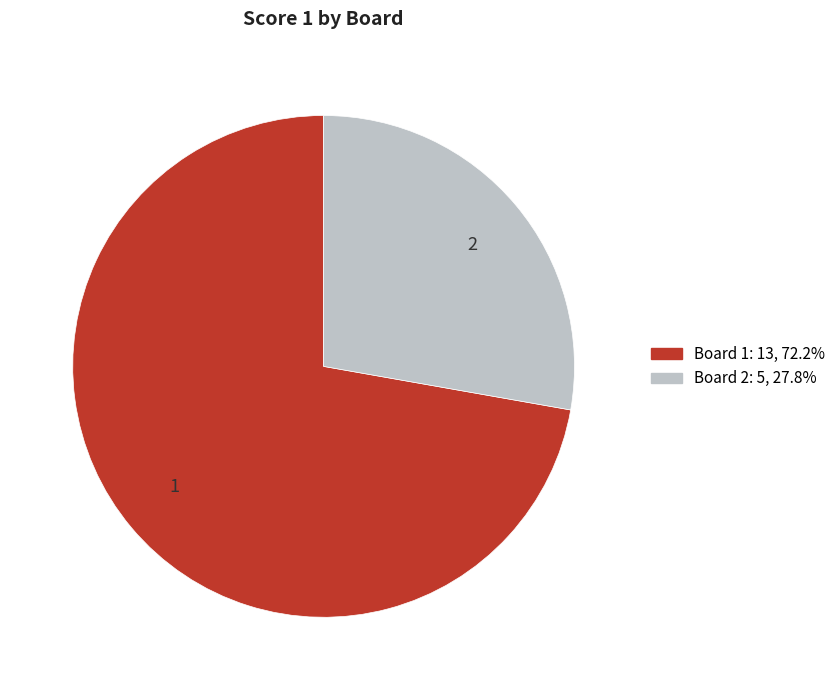

What is the ratio of the value at 1 to the value at 2?

2.6